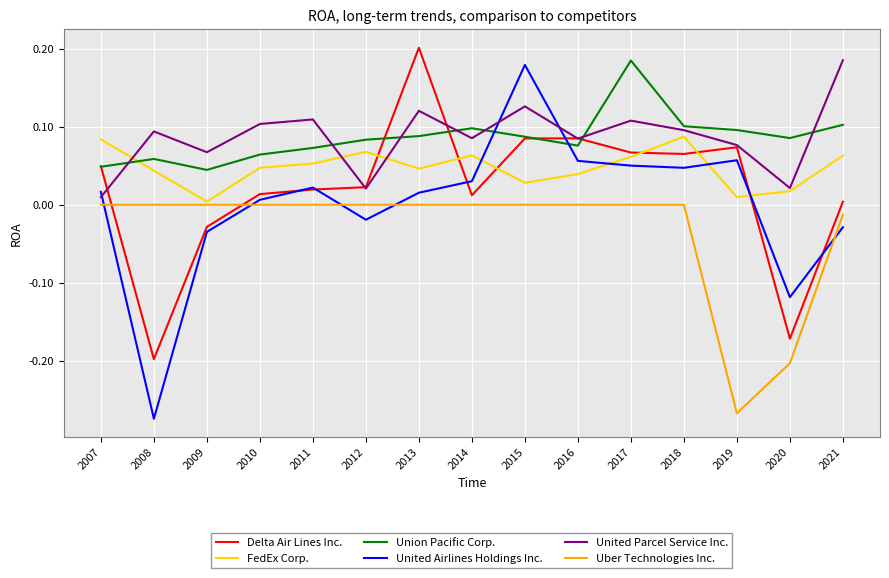

Which series has the largest range (max minus min)?

United Airlines Holdings Inc.